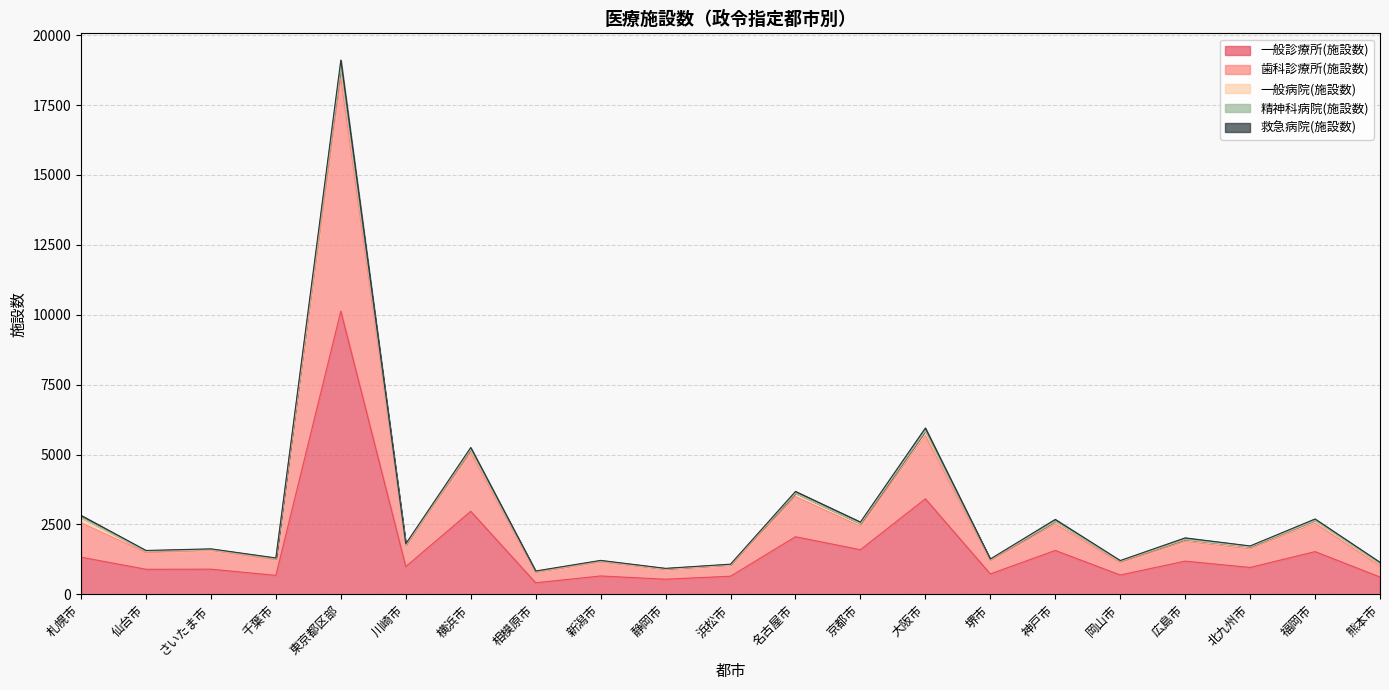

True or false: 歯科診療所(施設数) and 救急病院(施設数) intersect in this chart.

False